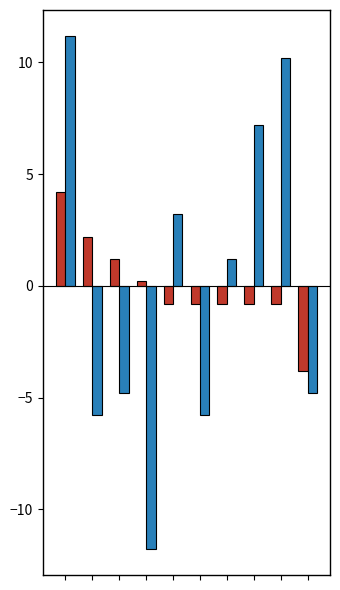

What is the maximum value shown in the chart?

11.2